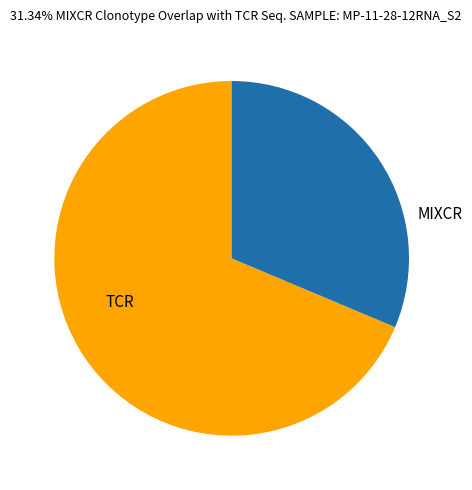

Which slice is the smallest?

MIXCR